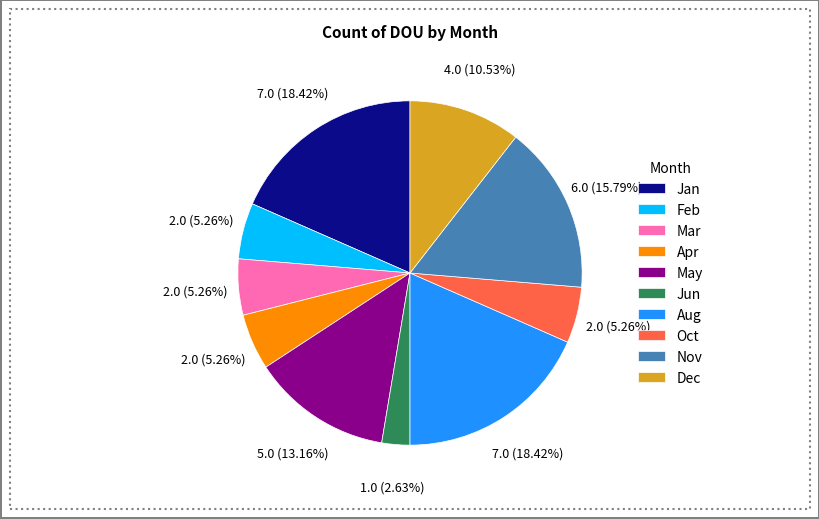

Is it true that Oct is 5% of the pie?

True